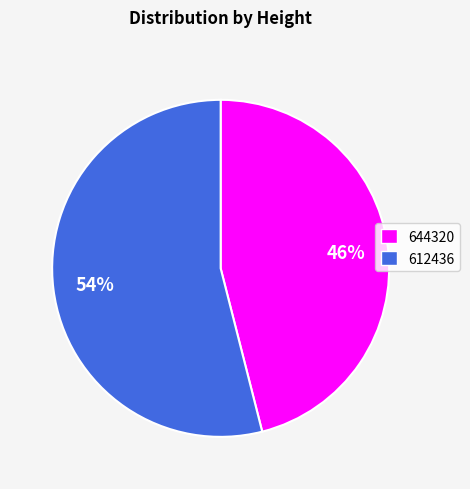

How many segments does this pie chart have?

2